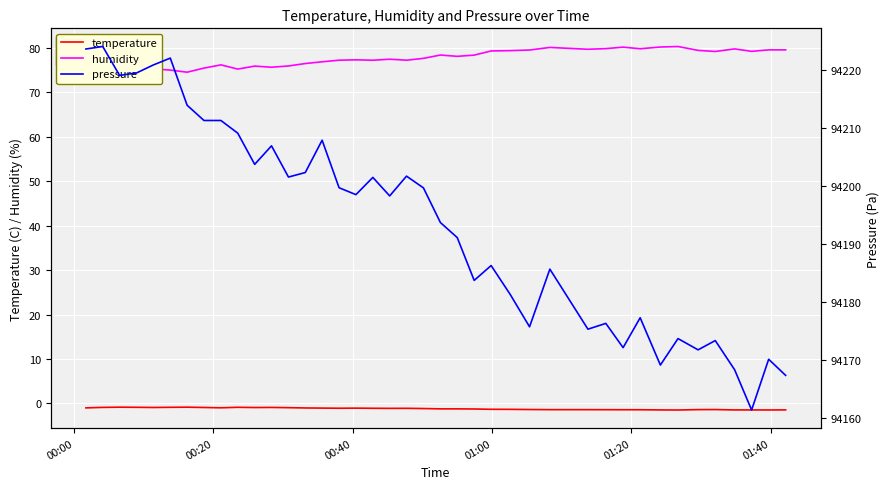

Which series has the largest total across all categories?

pressure